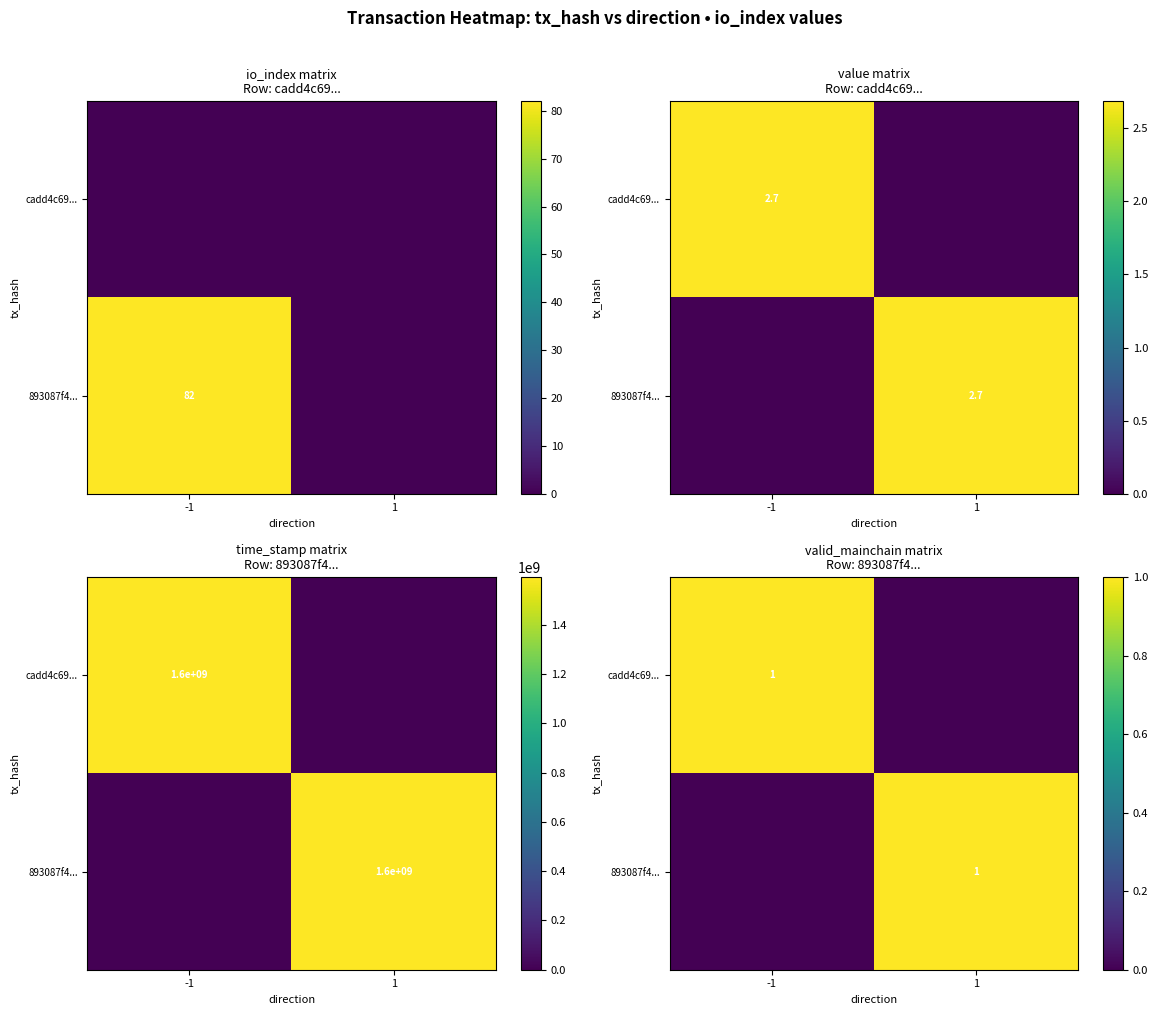

Rank the series at 1 from highest to lowest value.

893087f4..., cadd4c69...